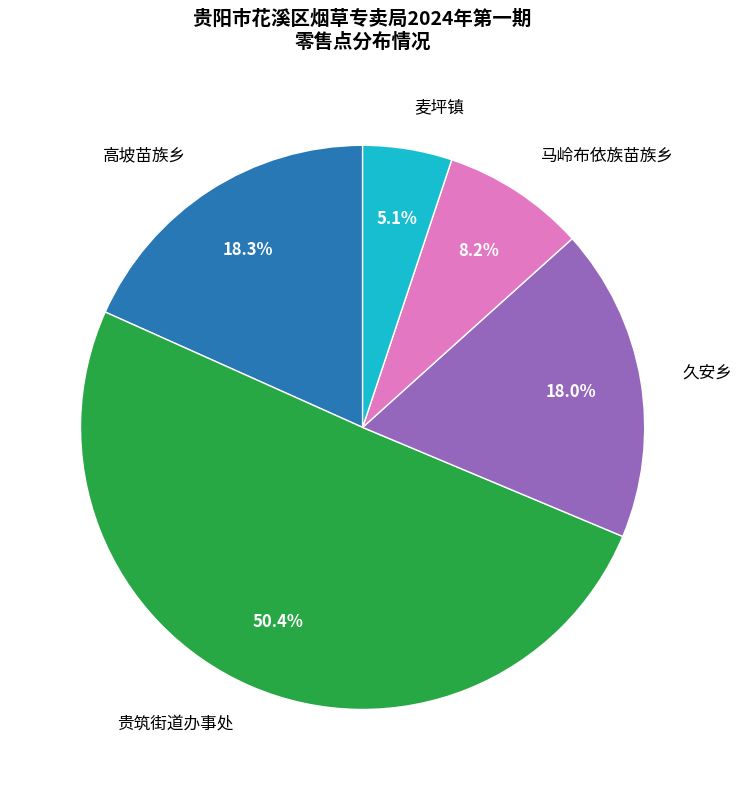

Does any single category account for the majority?

Yes